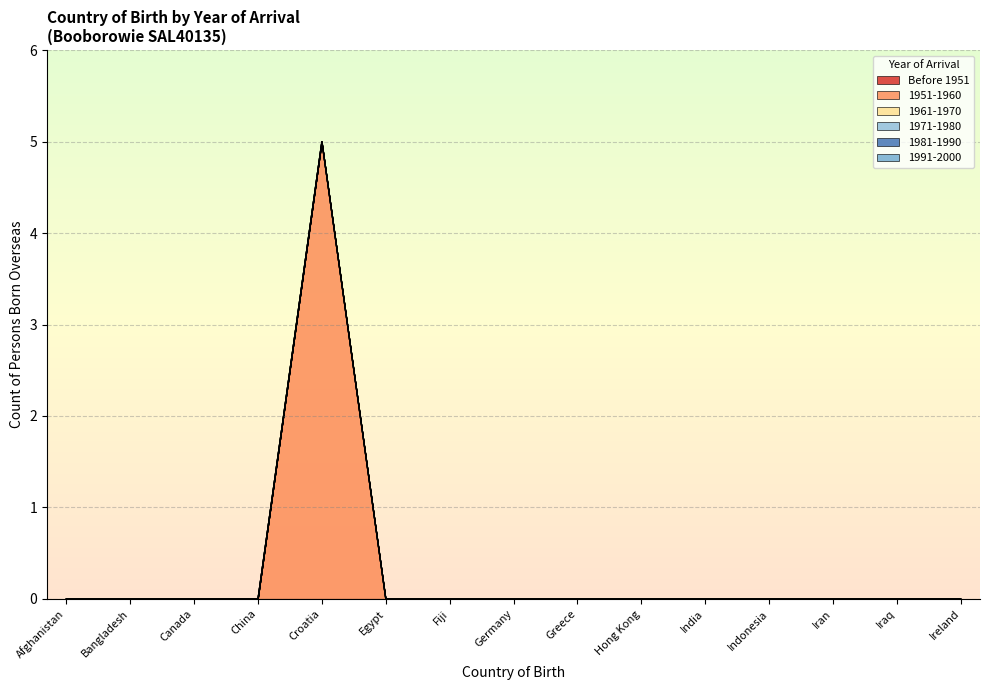

What are all the series names shown in the legend?

Before 1951, 1951-1960, 1961-1970, 1971-1980, 1981-1990, 1991-2000